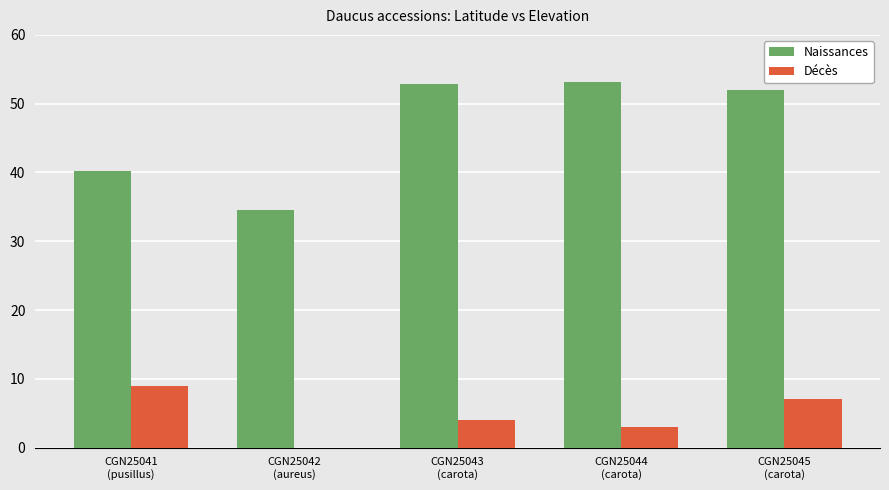

Reading left to right, list all the values displayed in this chart.

Naissances: 40.3	34.6	52.8	53.2	52.0
Décès: 9.0	0.0	4.0	3.0	7.0